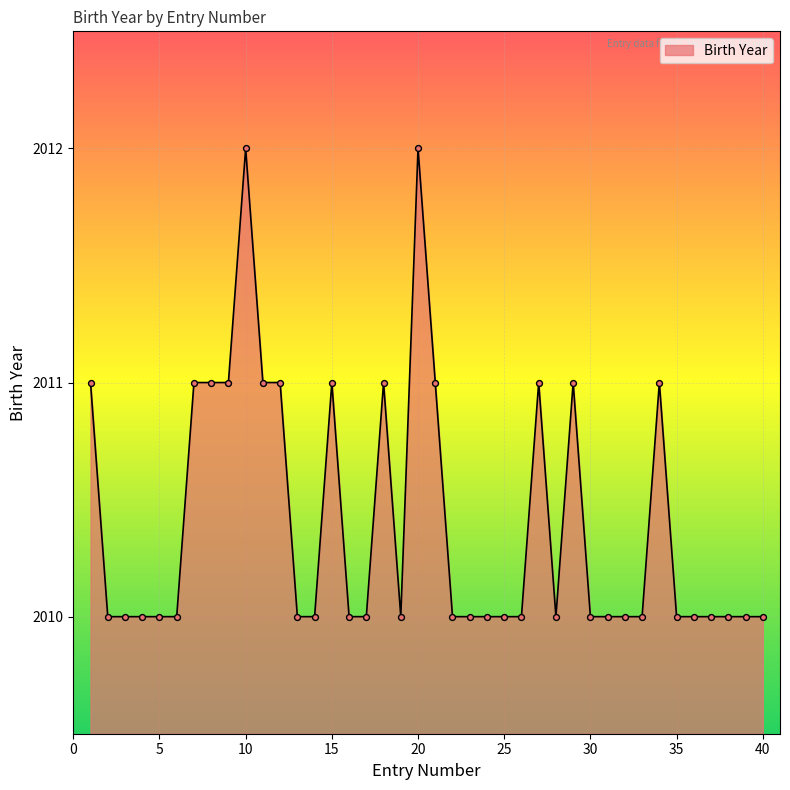

What is the smallest value displayed?

2010